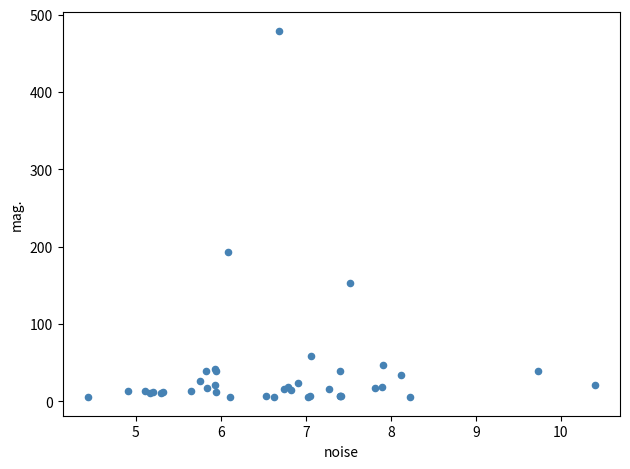

What Y value in the scatter plot is closest to 242?

193.1